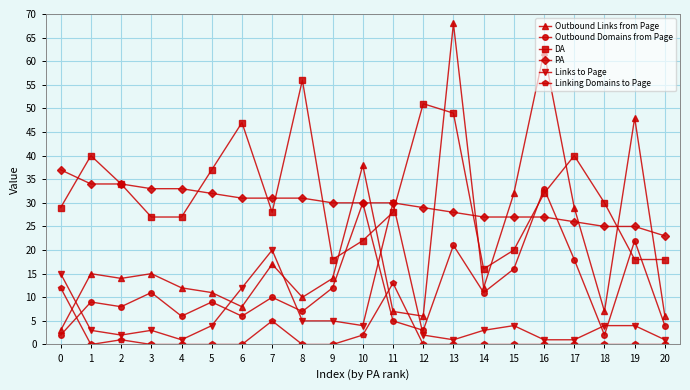

Which series ends up on top after the final intersection of Linking Domains to Page and Outbound Links from Page?

Outbound Links from Page